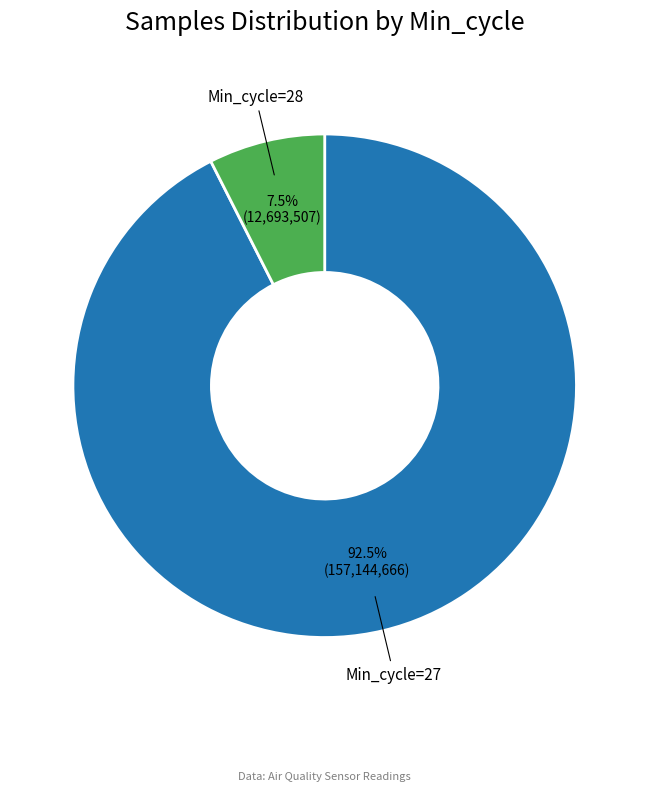

How many slices are in this pie chart?

2